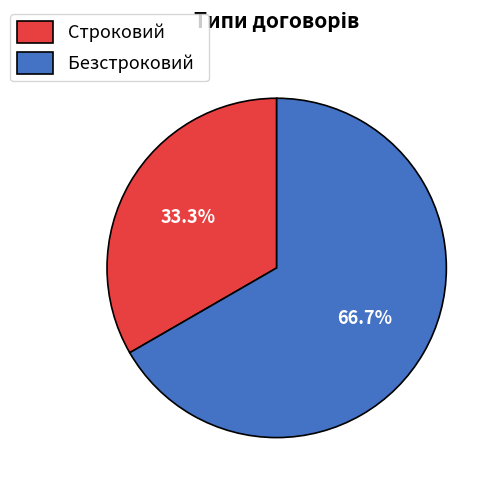

True or false: Строковий accounts for 45% of the total.

False